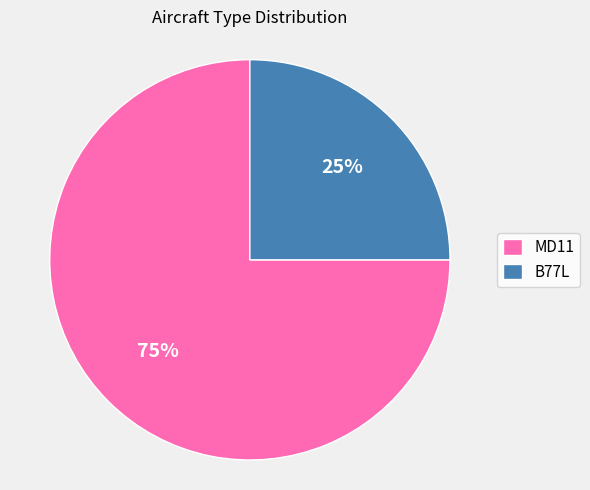

What is the smallest slice in the pie chart?

B77L